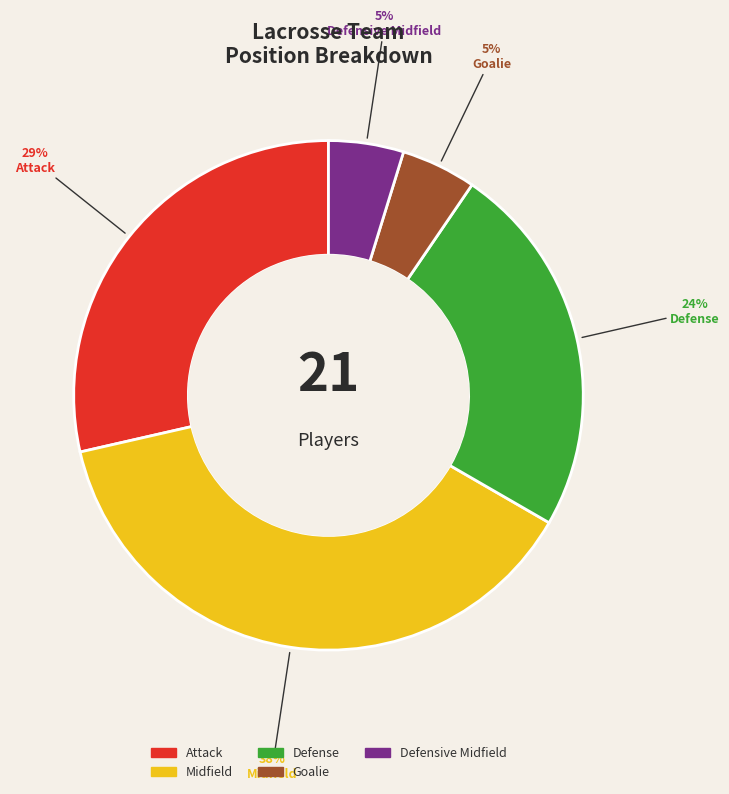

Combined, do Defensive Midfield and Goalie account for over 50%?

No